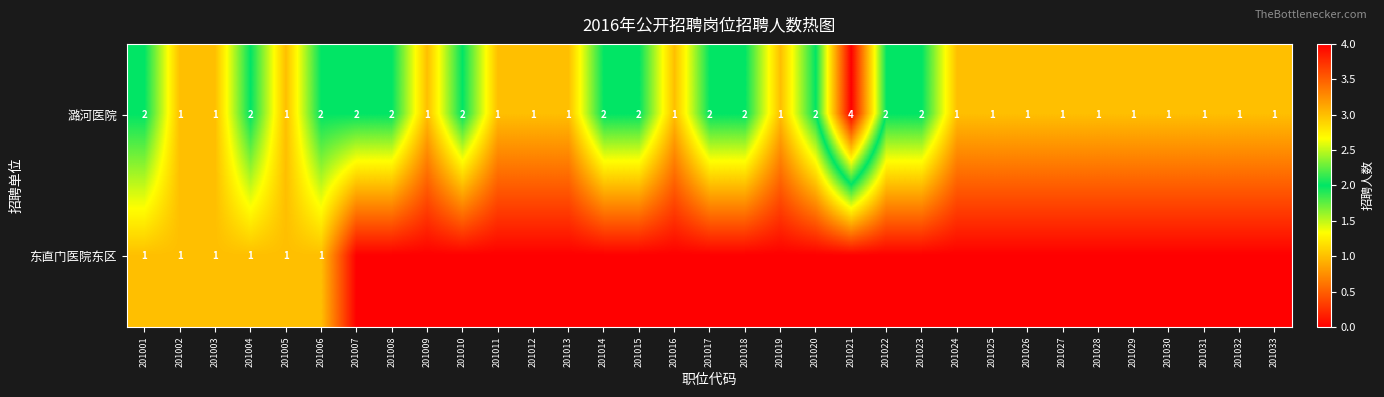

The 潞河医院 series shows 1 at 201016. True or false?

True